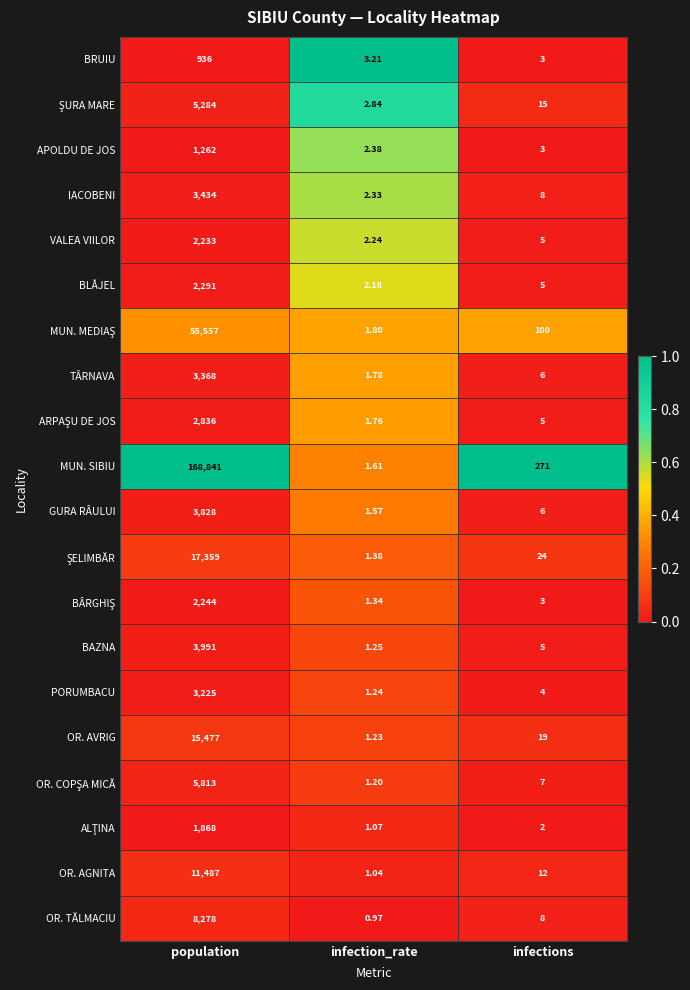

Which series has the largest total across all categories?

MUN. SIBIU